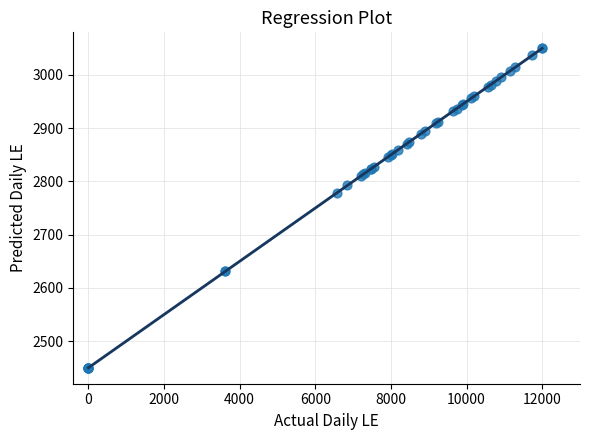

What Y value in the scatter plot is closest to 2750?

2778.1